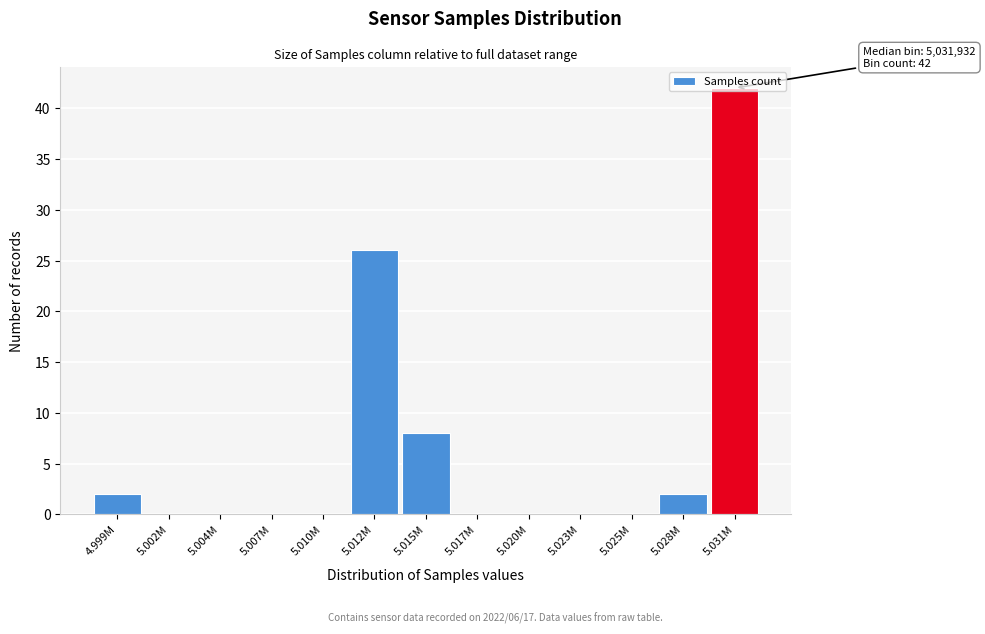

Which label corresponds to the largest value in the chart?

5.031M